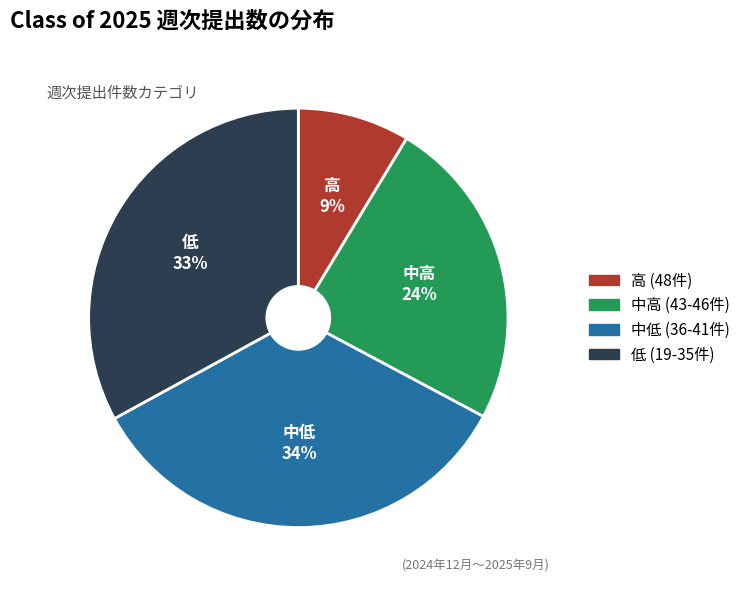

Rank the categories by value from lowest to highest.

高 (48件), 中高 (43-46件), 低 (19-35件), 中低 (36-41件)